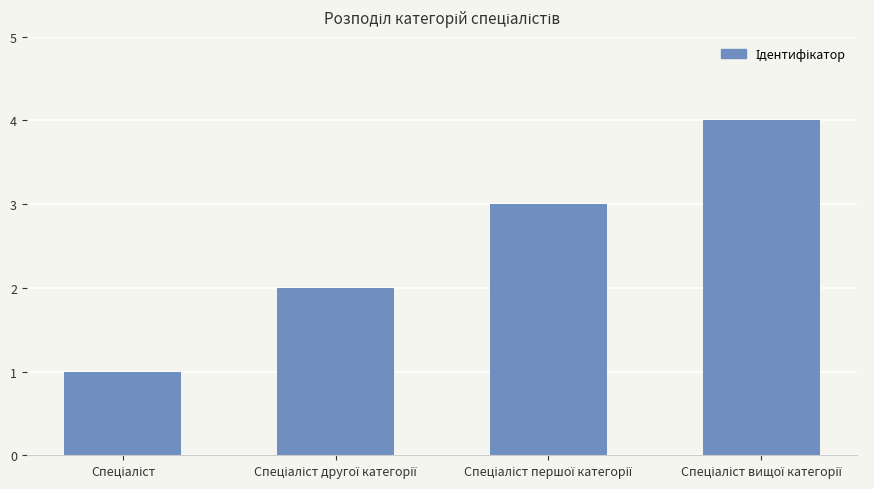

What is the difference between the maximum and minimum values?

3